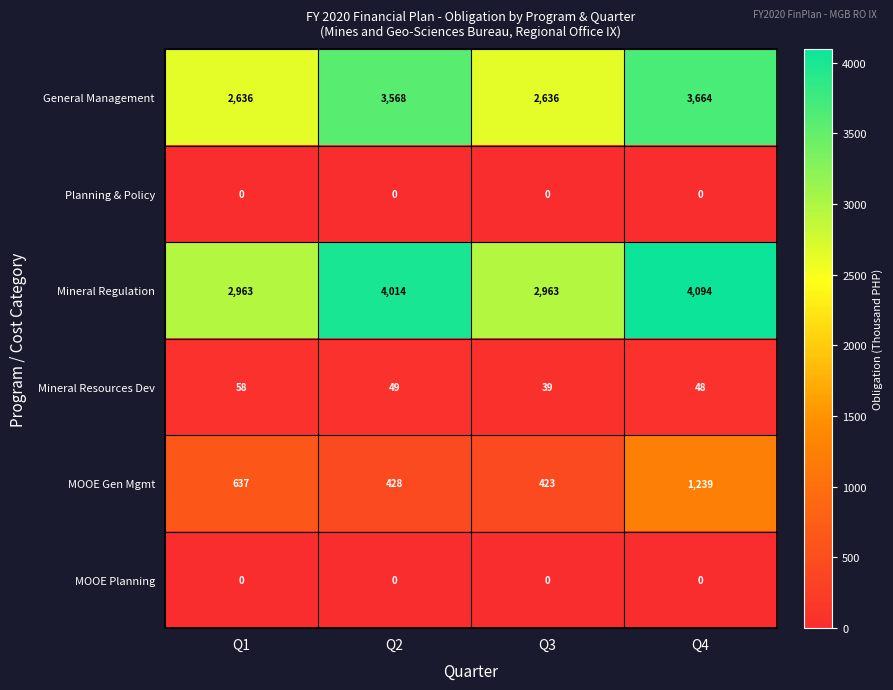

Reading right to left, list all the values displayed in this chart.

General Management: 3664	2636	3568	2636
Planning & Policy: 0	0	0	0
Mineral Regulation: 4094	2963	4014	2963
Mineral Resources Dev: 48	39	49	58
MOOE Gen Mgmt: 1239	423	428	637
MOOE Planning: 0	0	0	0